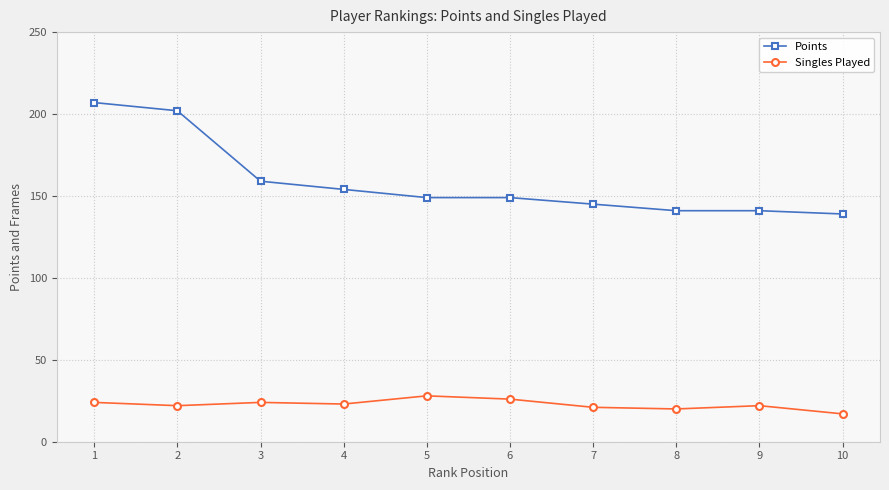

What is the sum of the Singles Played values at 5 and 2?

50